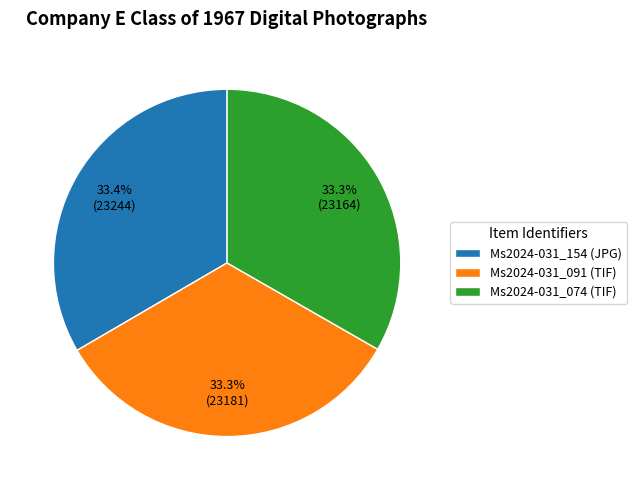

Approximately how many times larger is the value at Ms2024-031_154 (JPG) compared to Ms2024-031_091 (TIF)?

1.0